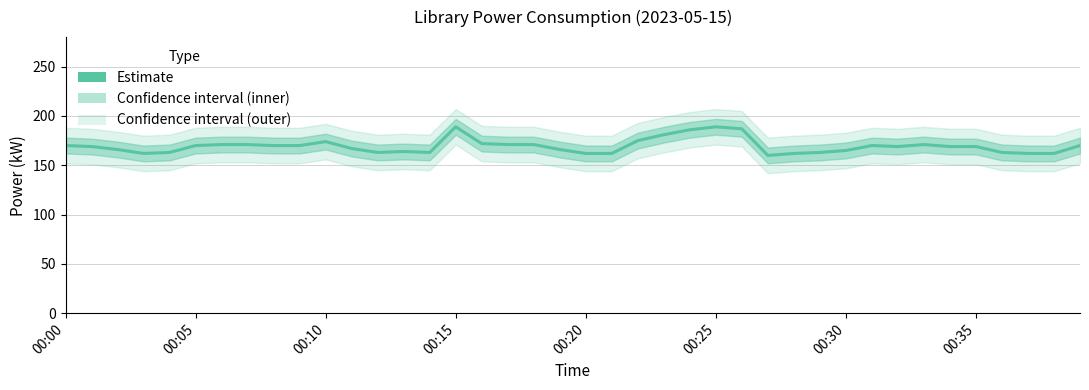

What is the label of the 9th point from the right?

31